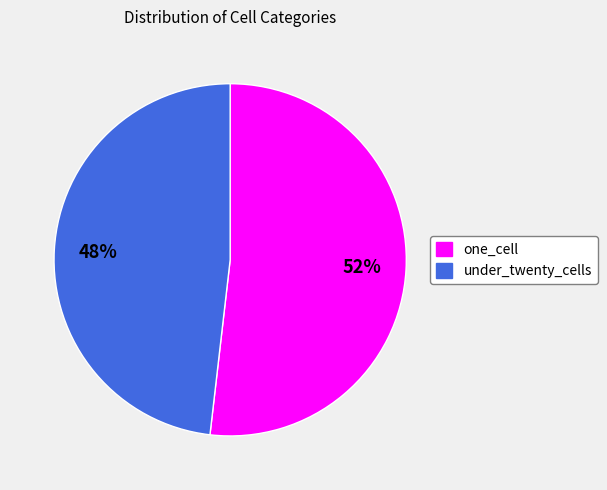

Which slice is the smallest?

under_twenty_cells